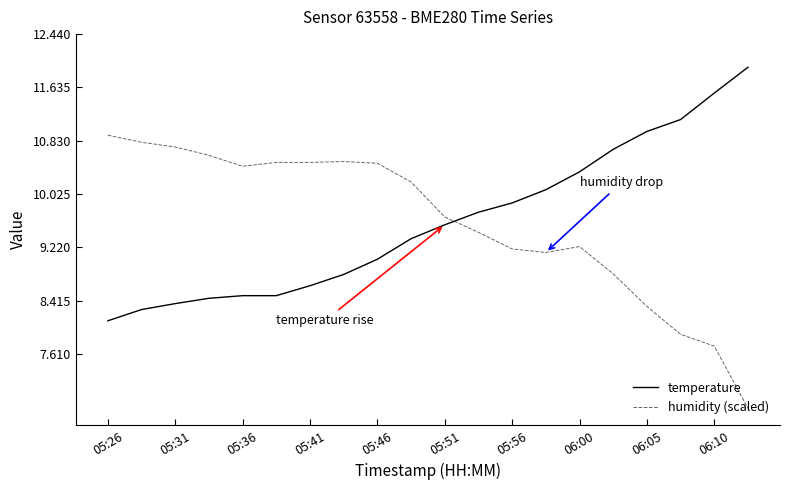

Which series ends up on top after the final intersection of humidity (scaled) and temperature?

temperature